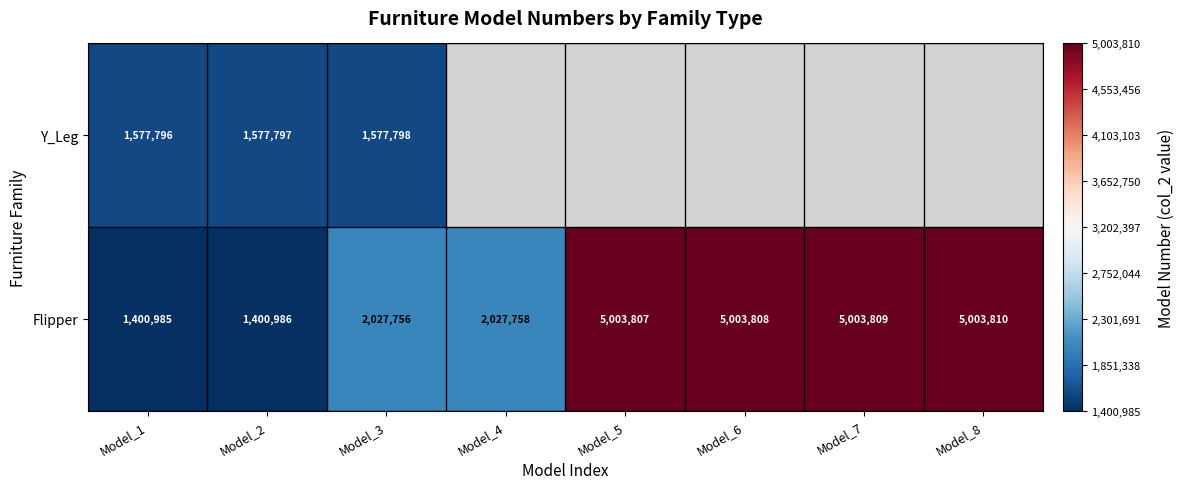

At which label is Flipper closest to 3202397?

Model_4